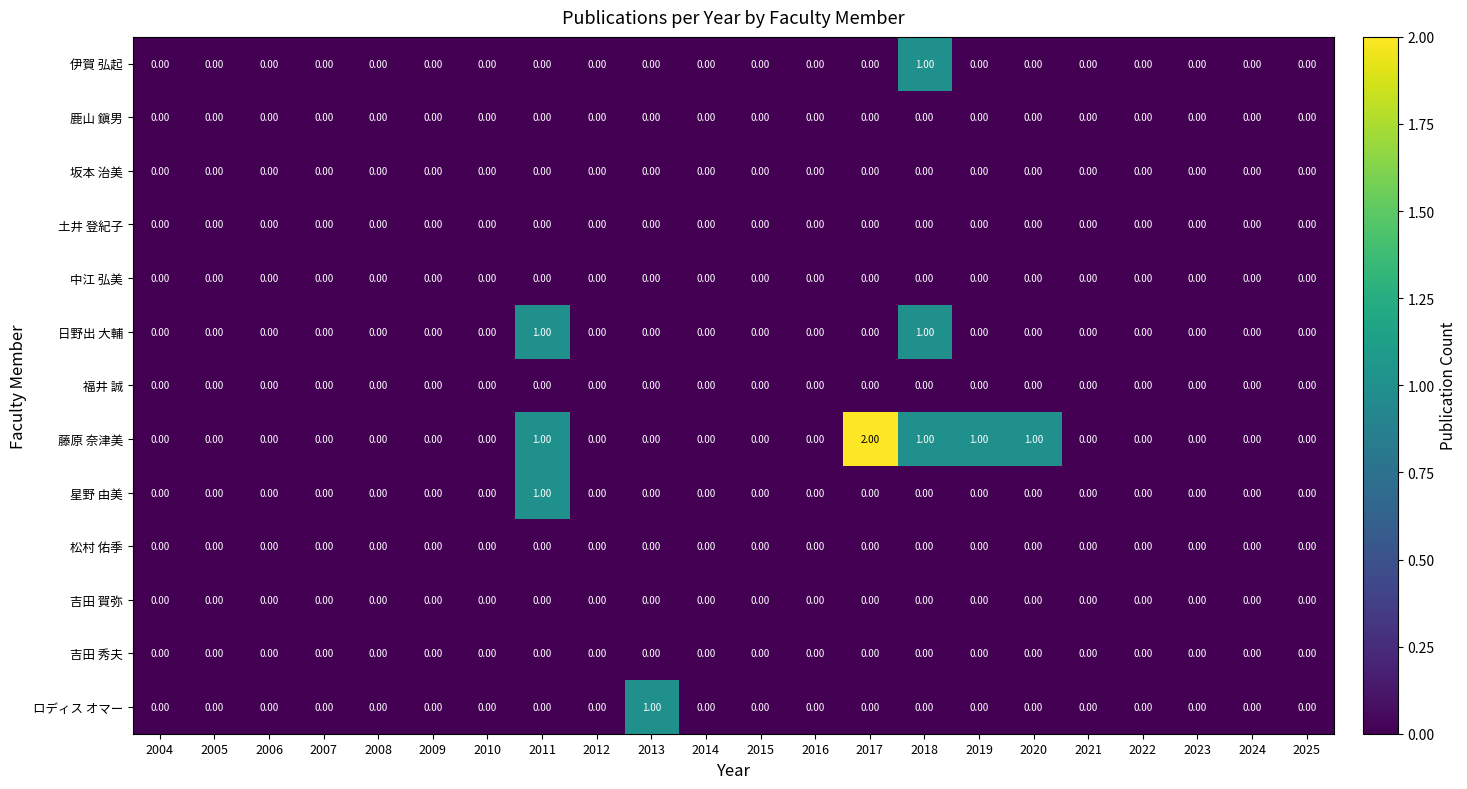

How many categories are shown in the chart?

22